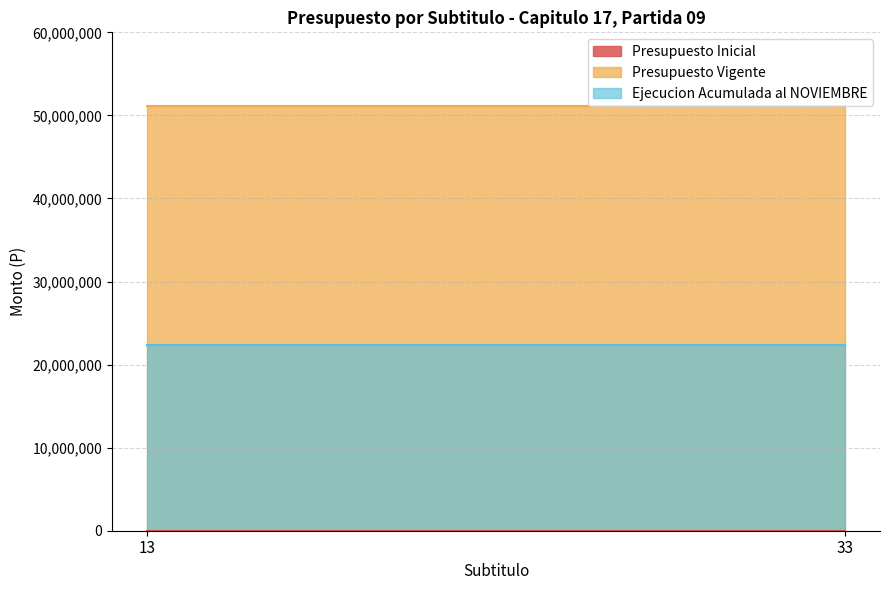

What is the value of the Presupuesto Vigente point at the 1st from the left?

51125000